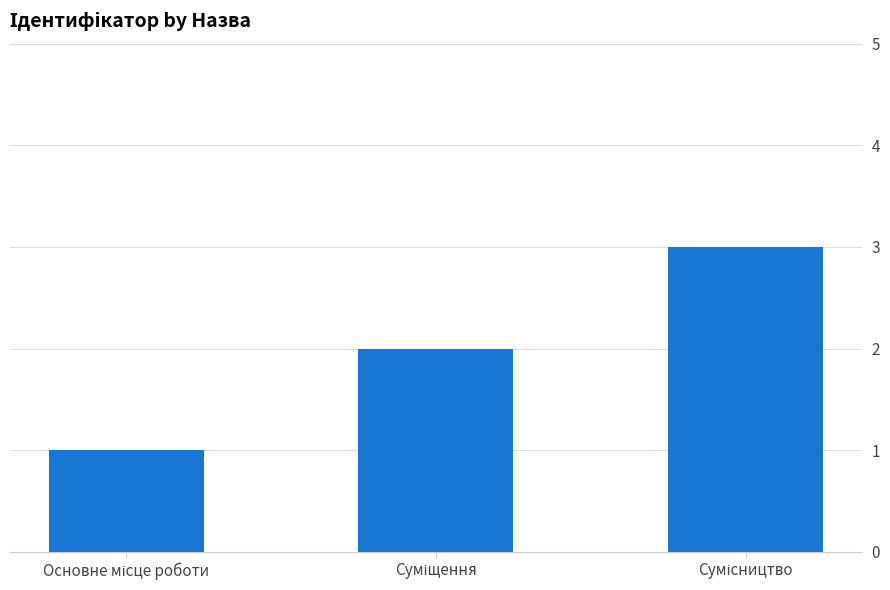

What is the greatest value displayed?

3